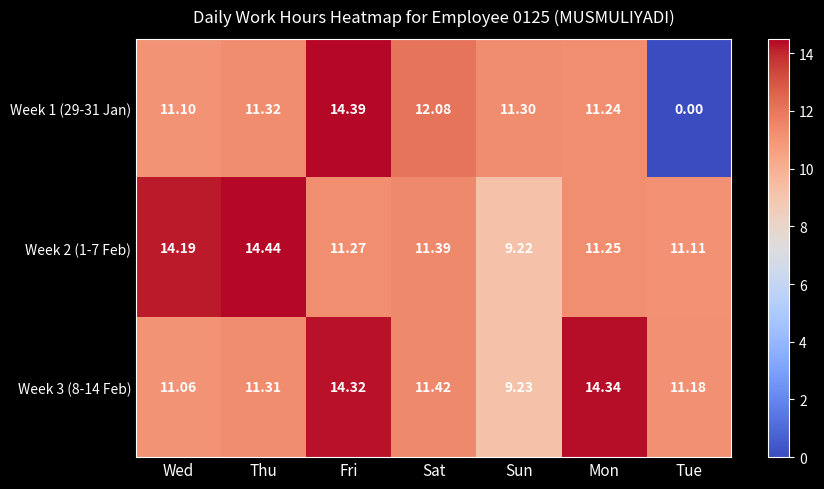

Which label corresponds to the largest value in the chart?

Thu